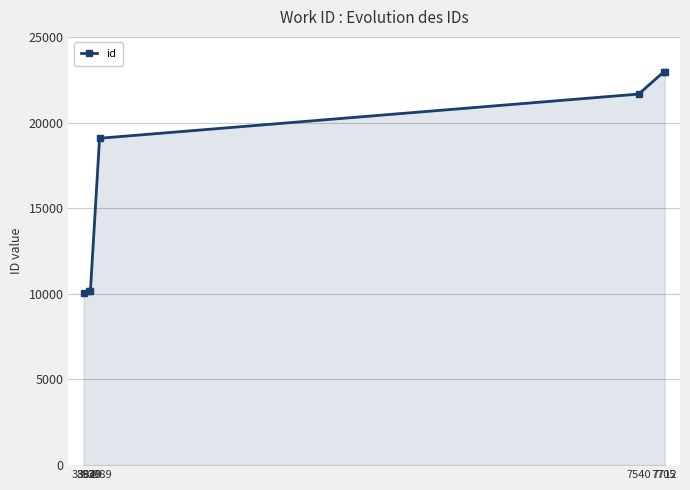

Is it true that the value at 3989 is 27710?

False